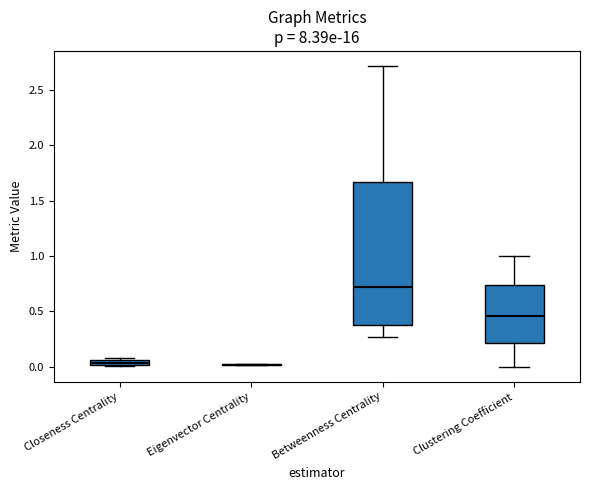

Comparing the boxes themselves (not the whiskers), which one is the tallest?

Betweenness Centrality